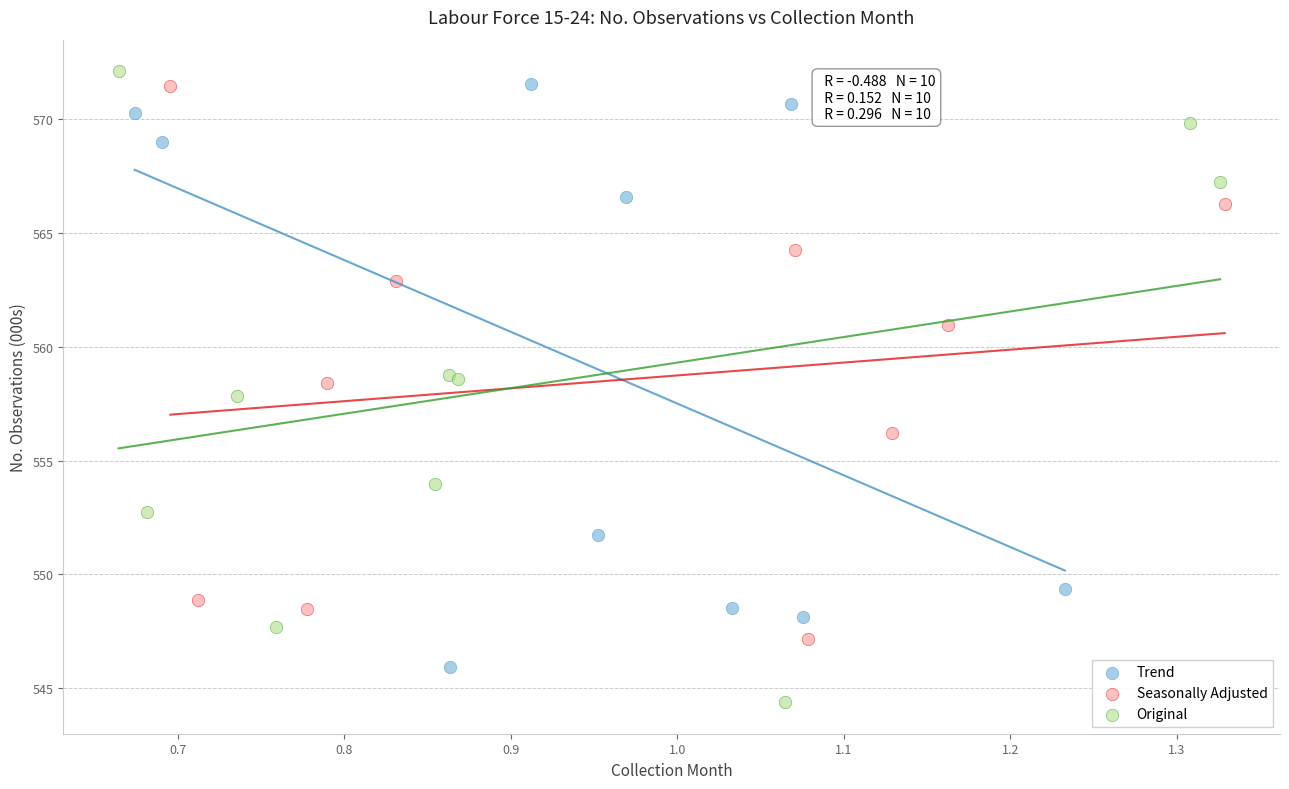

Which series contains the lowest Y value?

Original